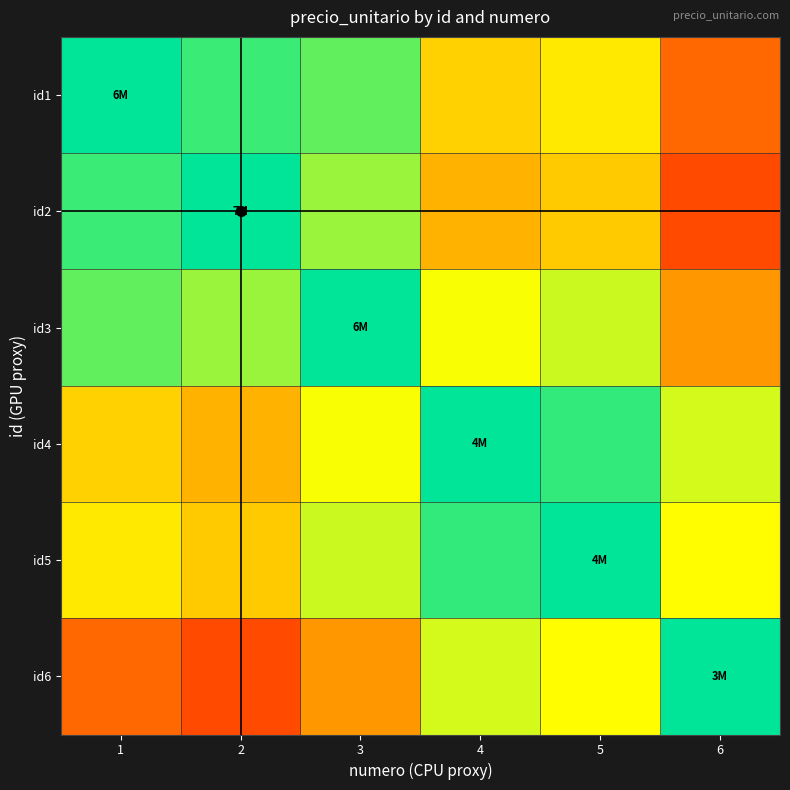

Which label corresponds to the smallest value in the chart?

6